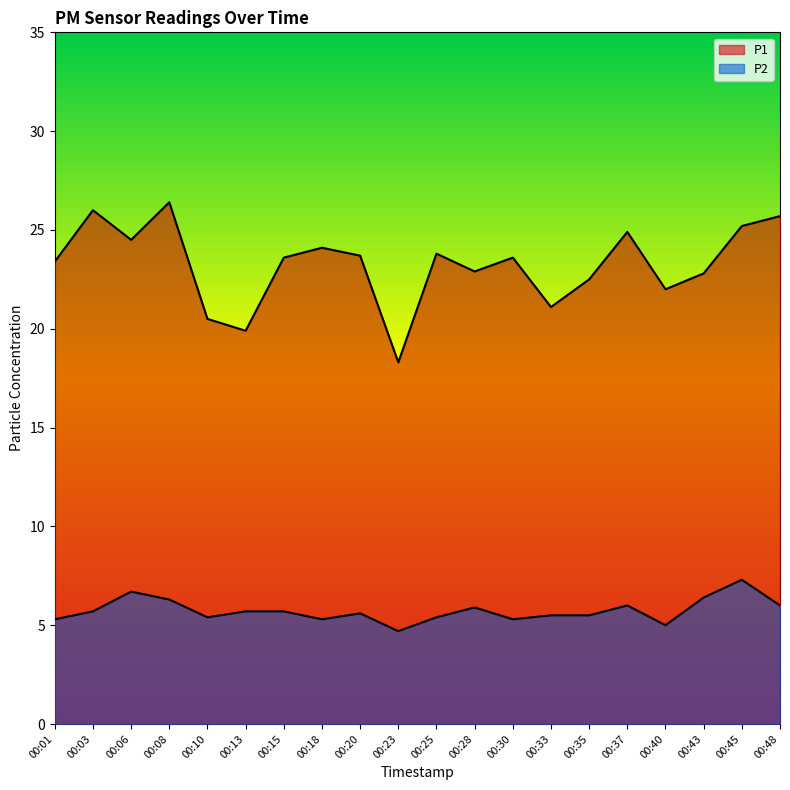

At which category is the sum across all series the highest?

00:08